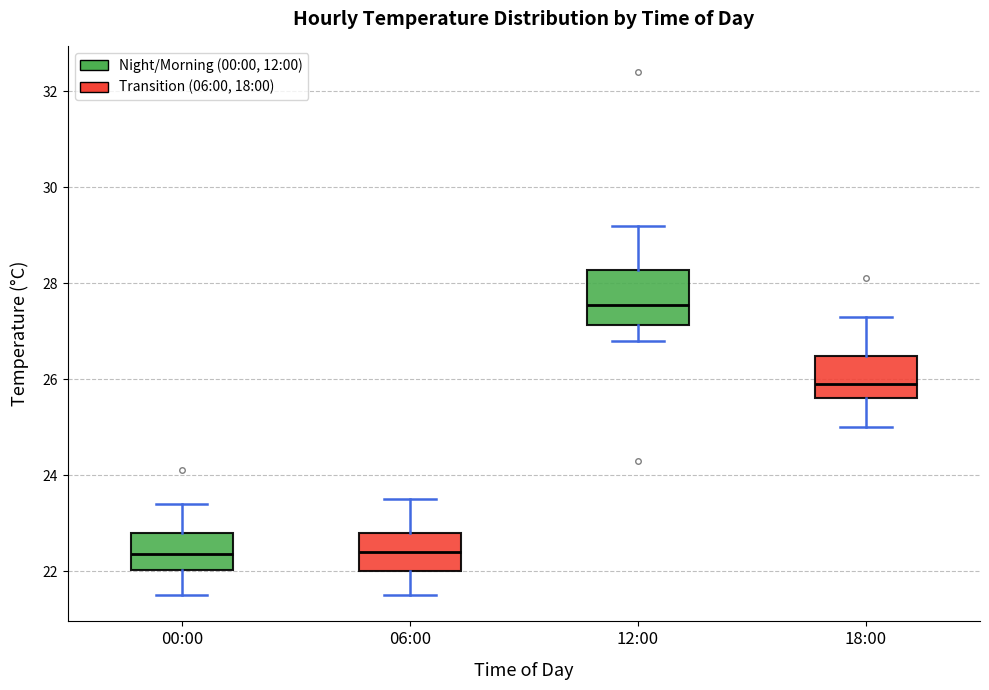

Reading left to right, read every box against the y-axis: the position of its median line, the range the box covers, and the ends of its whiskers. The values are not printed on the chart, so give them approximately, as read against the axis.

00:00: median 22.4, box 22.0 to 22.8, whiskers 21.6 to 23.4
06:00: median 22.4, box 22.0 to 22.8, whiskers 21.6 to 23.6
12:00: median 27.6, box 27.2 to 28.2, whiskers 26.8 to 29.2
18:00: median 26.0, box 25.6 to 26.4, whiskers 25.0 to 27.4